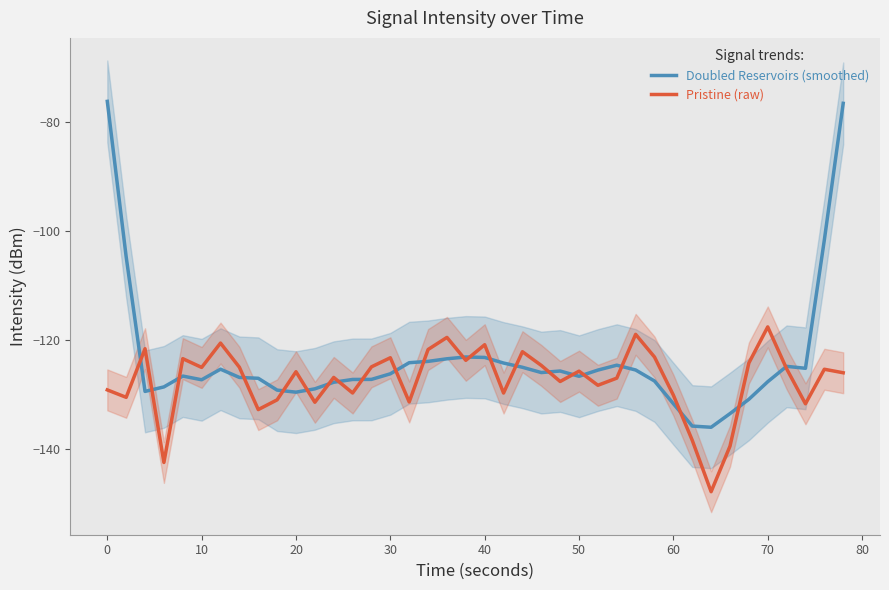

What is the maximum value for Pristine (raw)?

-117.7